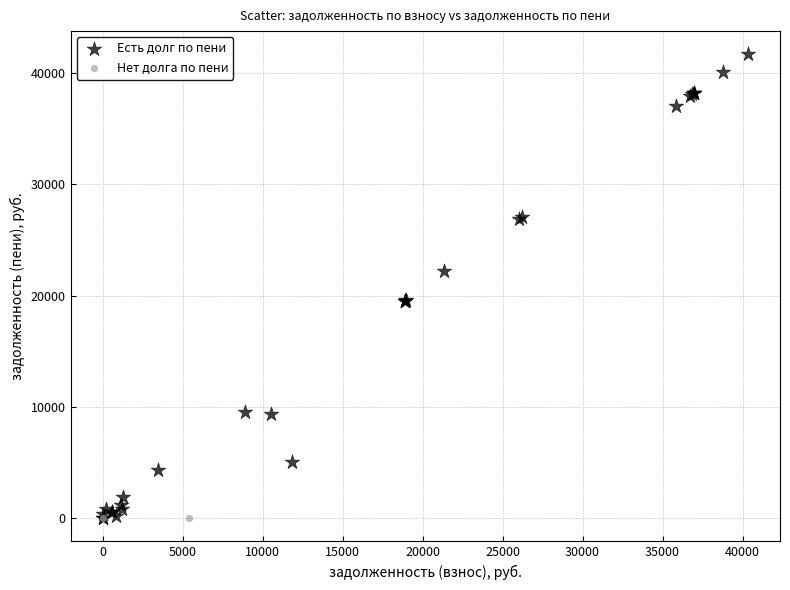

Which series reaches the maximum Y coordinate?

Есть долг по пени